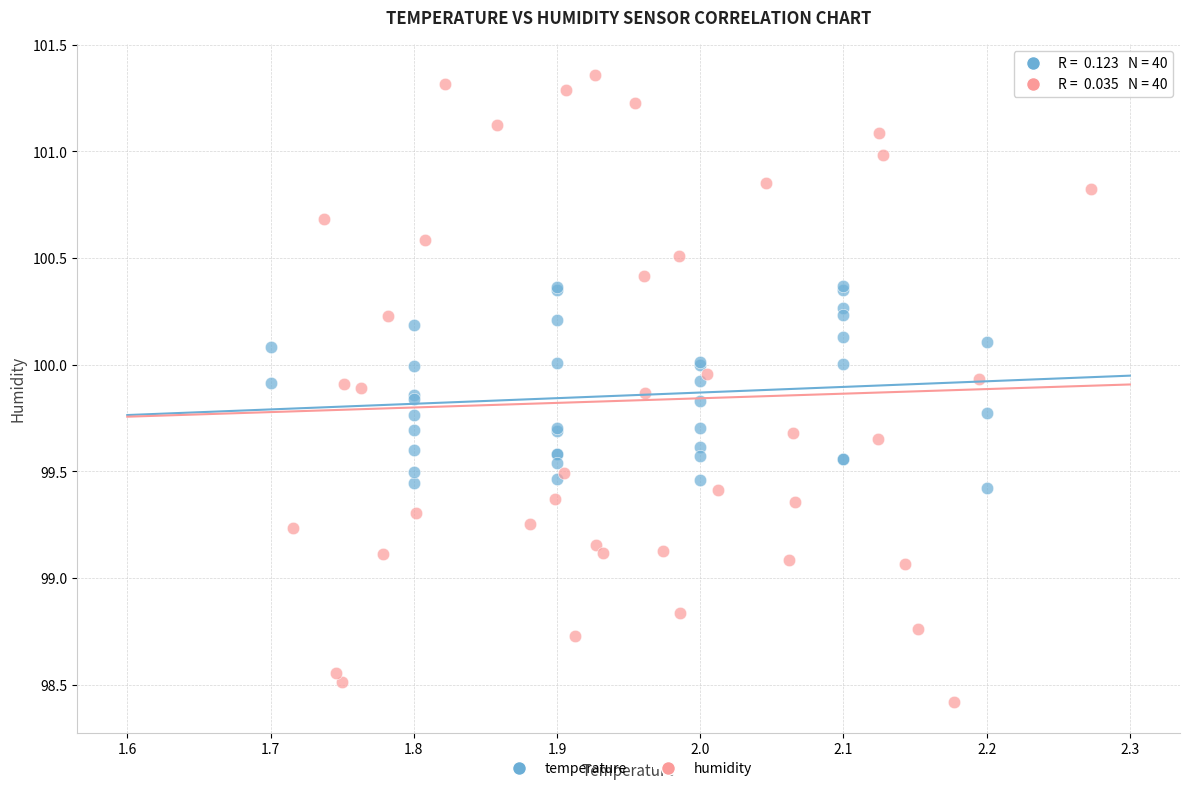

Which series contains the highest Y value?

humidity